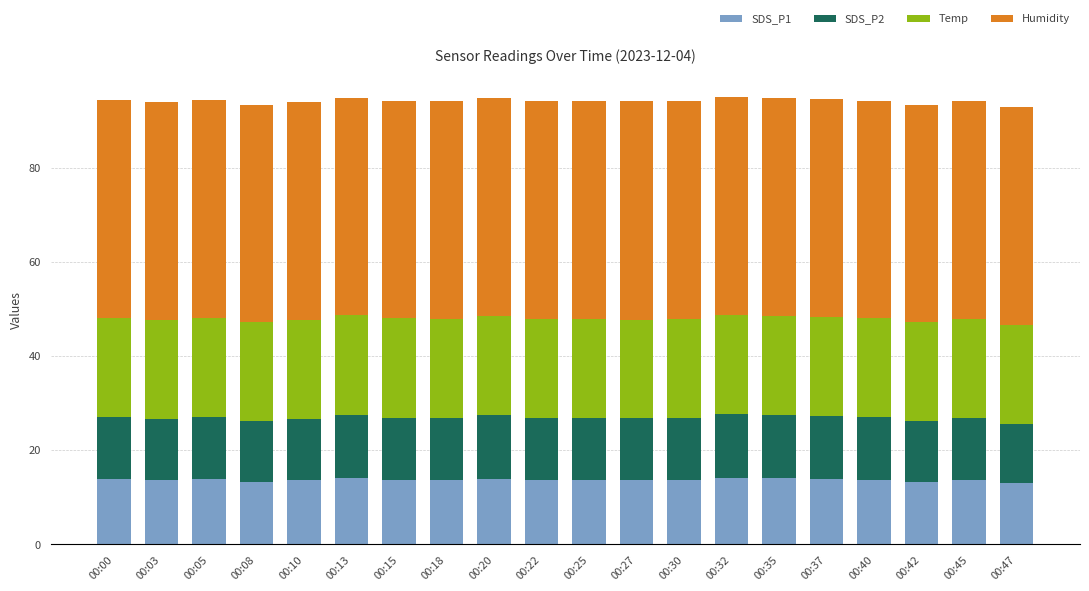

Is it true that SDS_P1 equals 13.9 at 00:20?

True